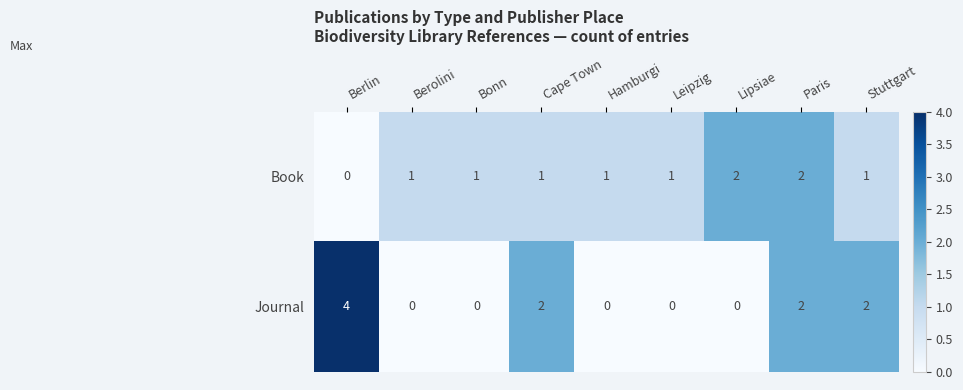

Which series has the largest range (max minus min)?

Journal